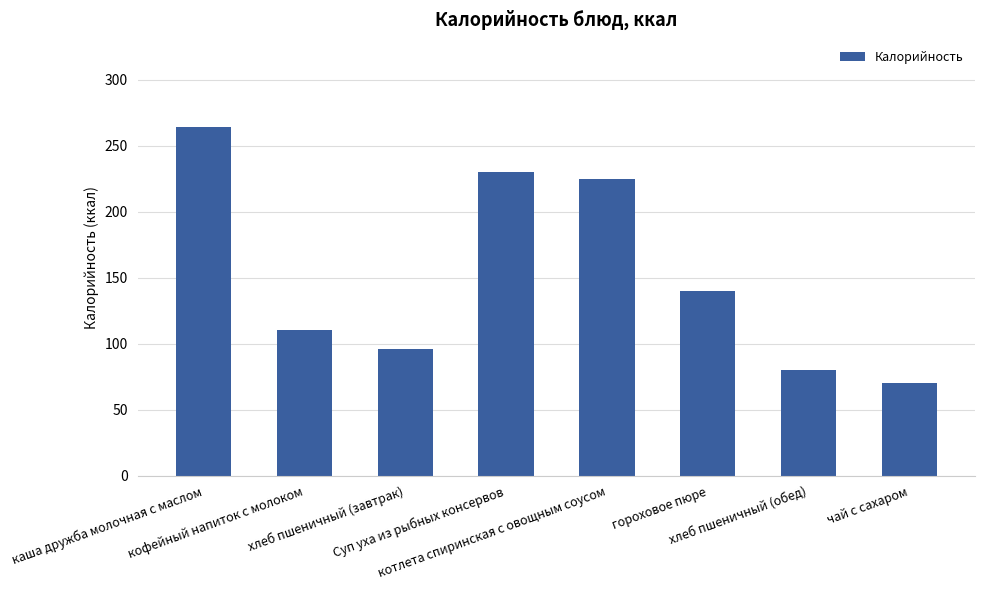

The value at Суп уха из рыбных консервов is 230. True or false?

True